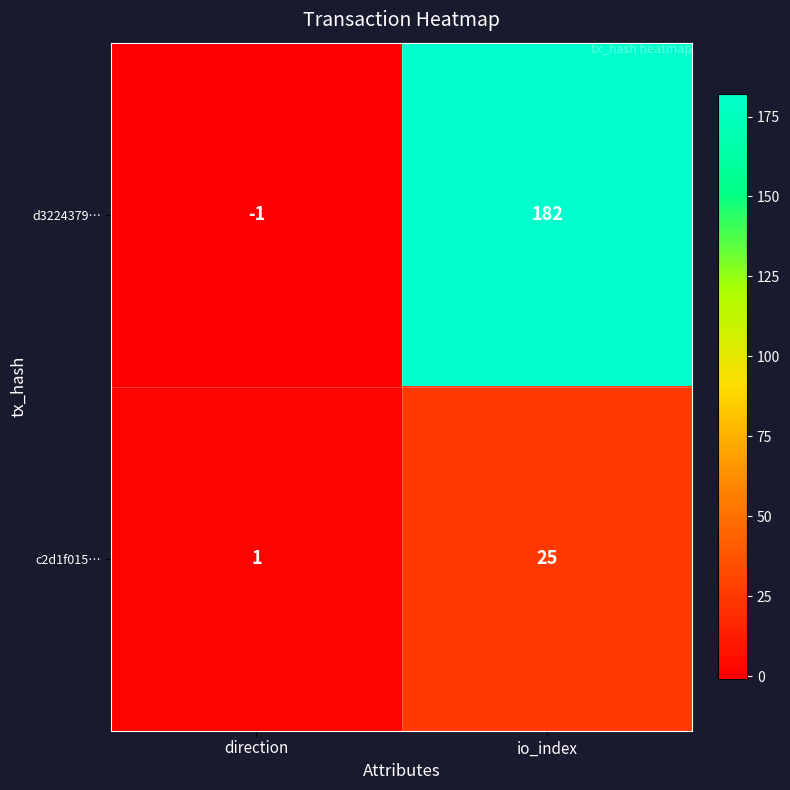

Which category has the highest value across all series?

io_index